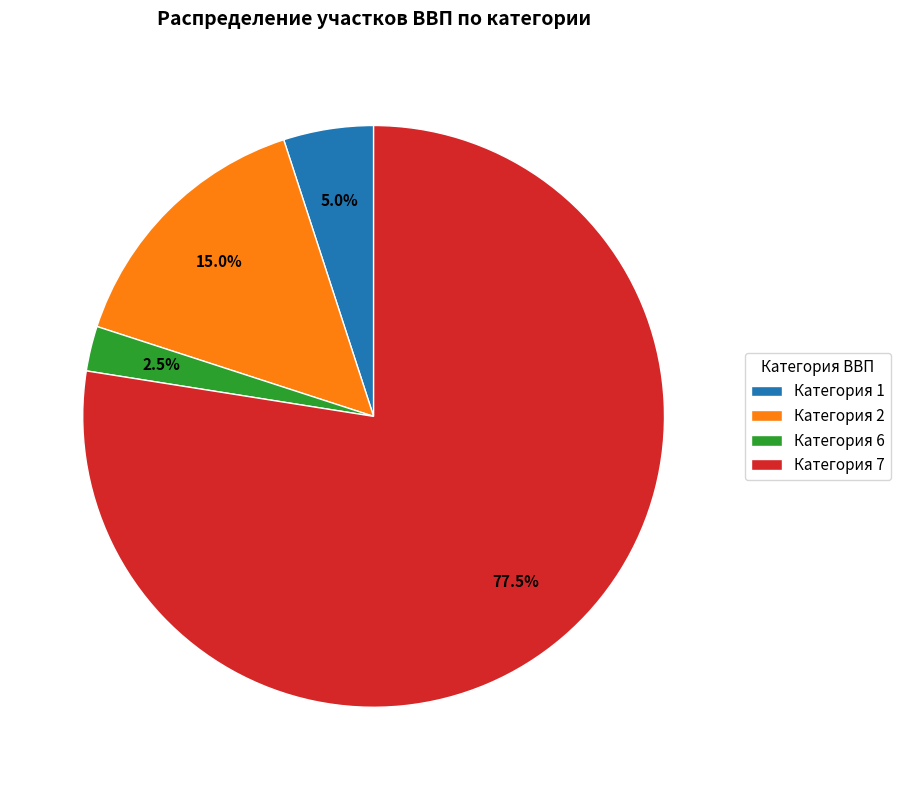

How many slices are in this pie chart?

4